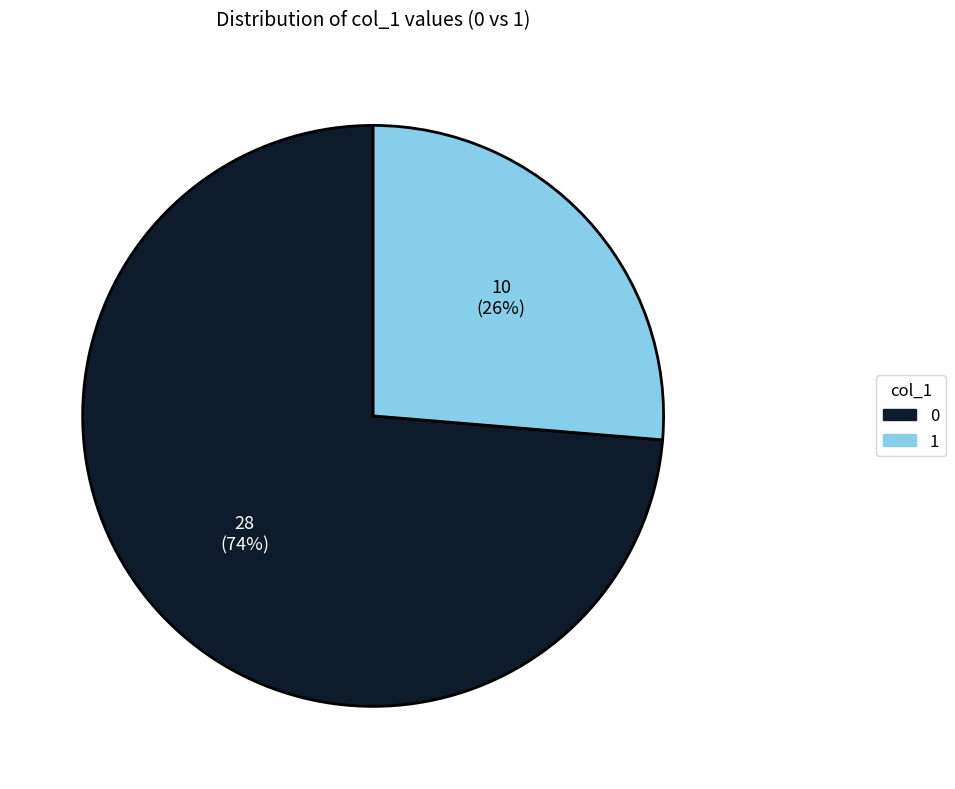

Which category has the biggest portion of the pie?

0